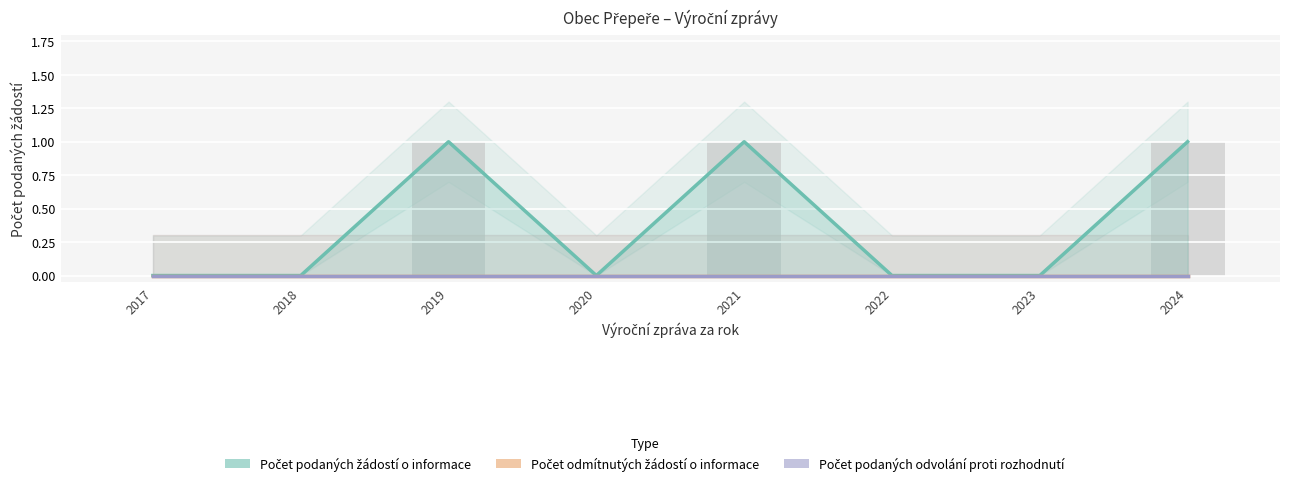

Rank the series by their maximum value, from lowest to highest.

Počet odmítnutých žádostí o informace, Počet podaných odvolání proti rozhodnutí, Počet podaných žádostí o informace